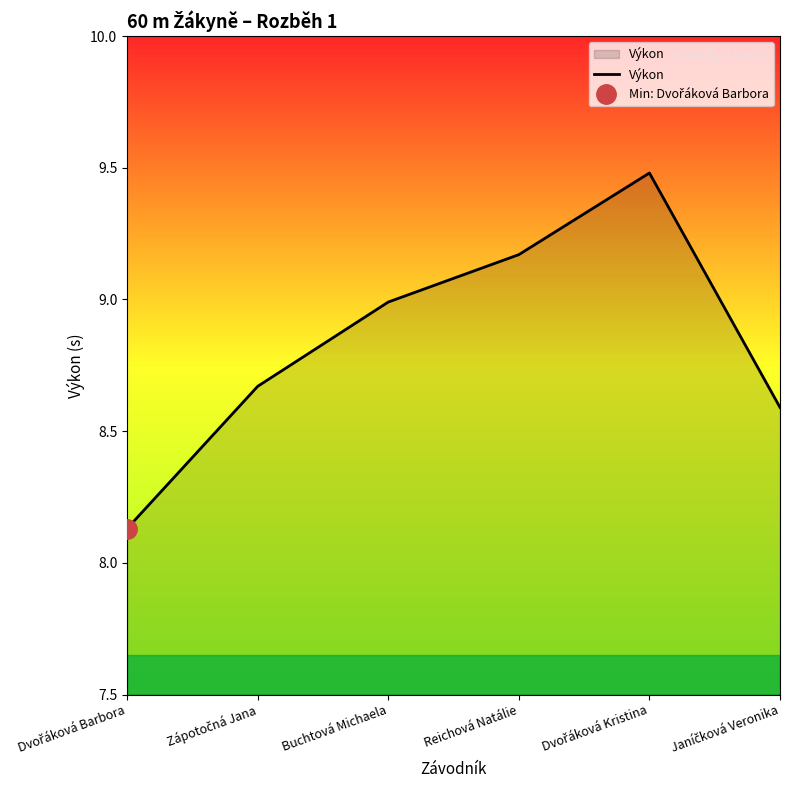

What is the ratio of the value at Zápotočná Jana to the value at Dvořáková Barbora?

1.1